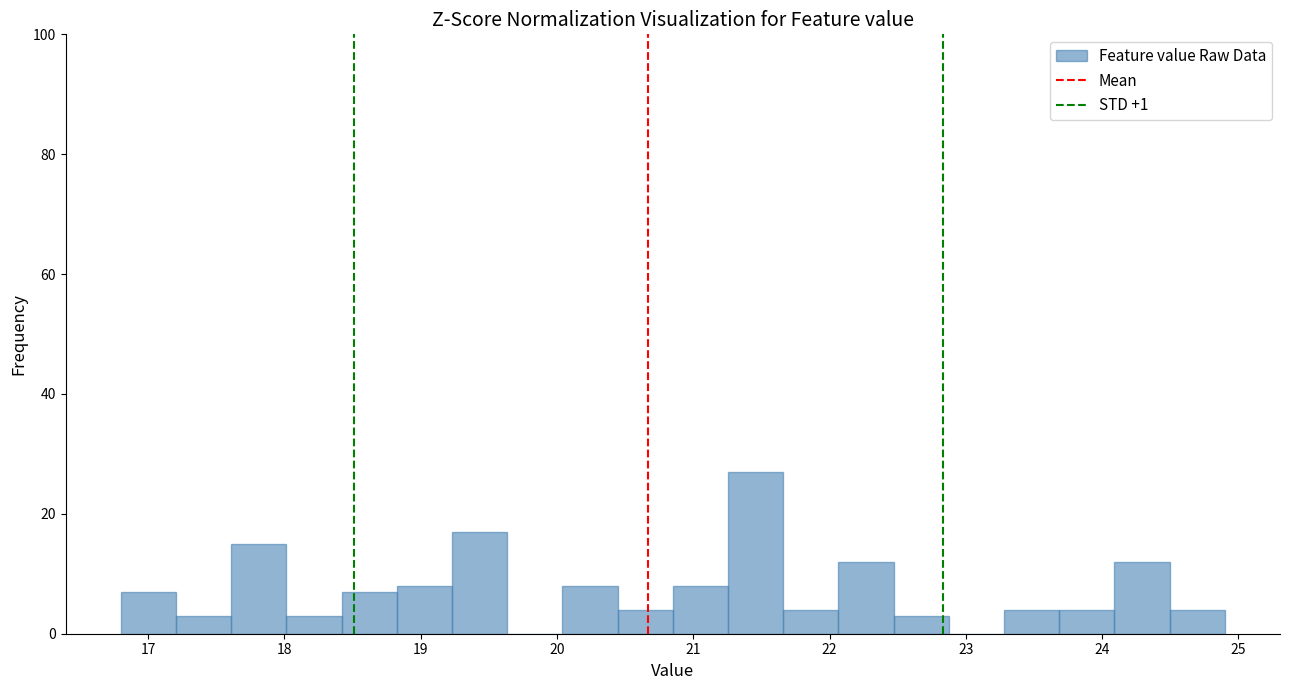

Reading left to right, list every bar in this chart as the range it spans on the x-axis followed by its height. Neither the bar edges nor the heights are printed on the chart, so give them approximately, as read against the axes.

16.8 to 17.2: 8
17.2 to 17.6: 4
17.6 to 18.0: 16
18.0 to 18.4: 4
18.4 to 18.8: 8
18.8 to 19.2: 8
19.2 to 19.6: 18
19.6 to 20.0: 0
20.0 to 20.4: 8
20.4 to 20.9: 4
20.9 to 21.3: 8
21.3 to 21.7: 28
21.7 to 22.1: 4
22.1 to 22.5: 12
22.5 to 22.9: 4
22.9 to 23.3: 0
23.3 to 23.7: 4
23.7 to 24.1: 4
24.1 to 24.5: 12
24.5 to 24.9: 4